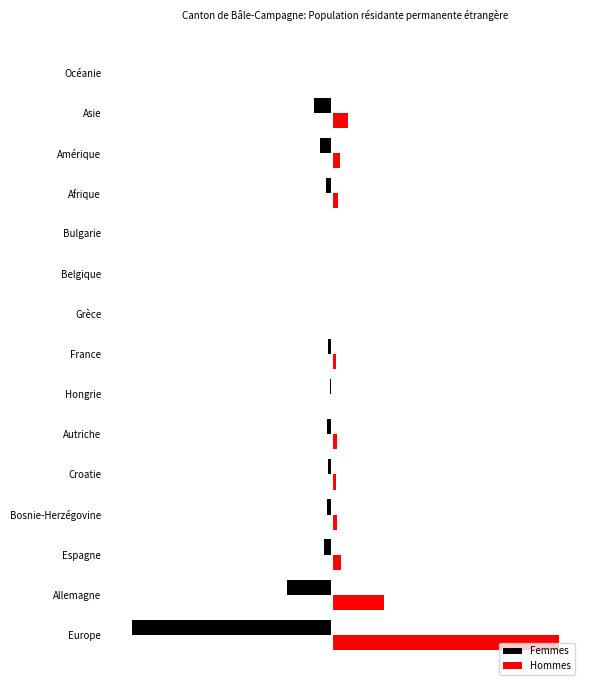

What are all the series names shown in the legend?

Femmes, Hommes